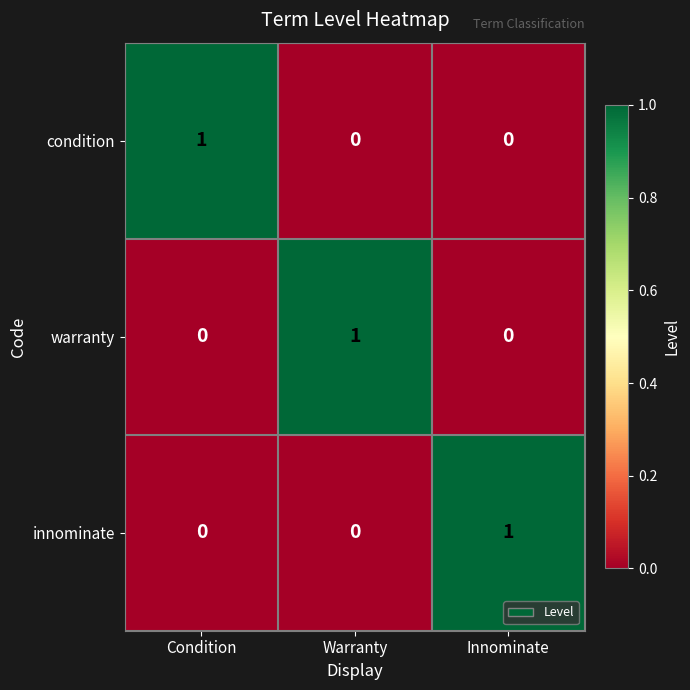

What is the difference between the highest and lowest values at Warranty?

1